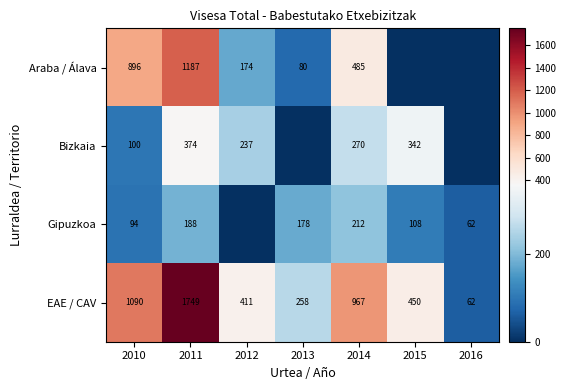

What is the maximum value shown in the chart?

1749